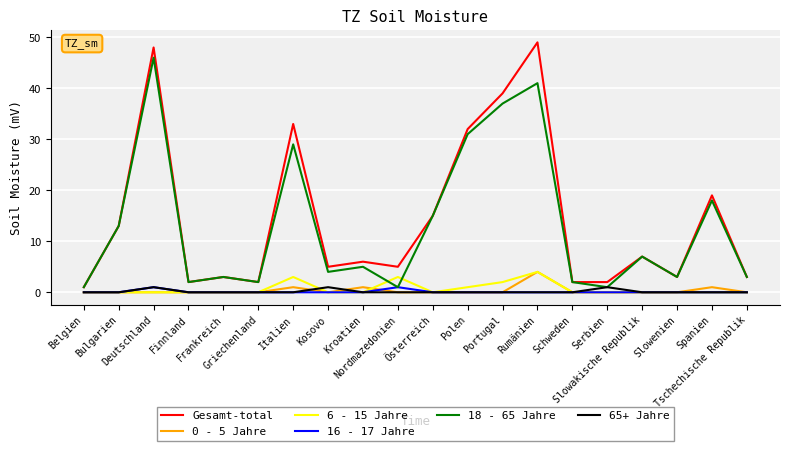

What is the average value of the Gesamt-total series?

14